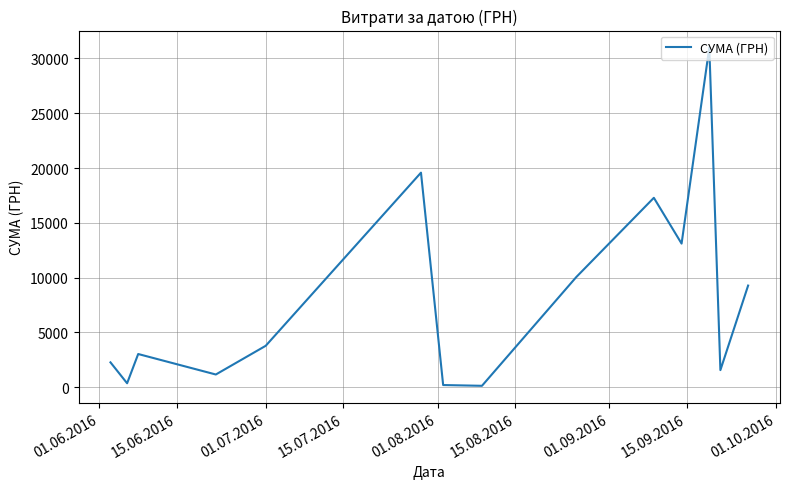

What is the maximum value shown in the chart?

30993.8